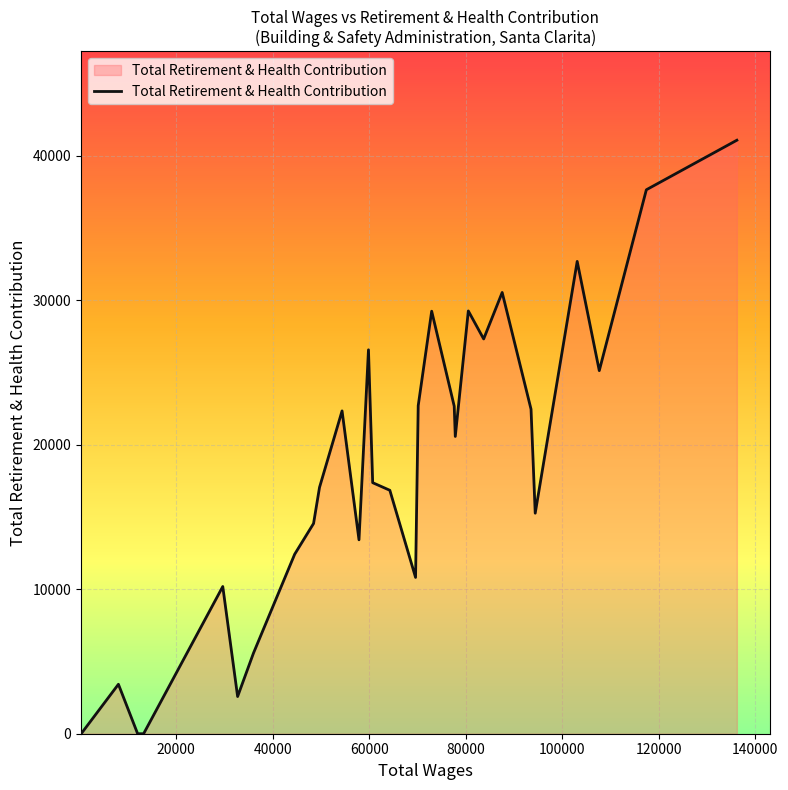

What is the greatest value displayed?

41070